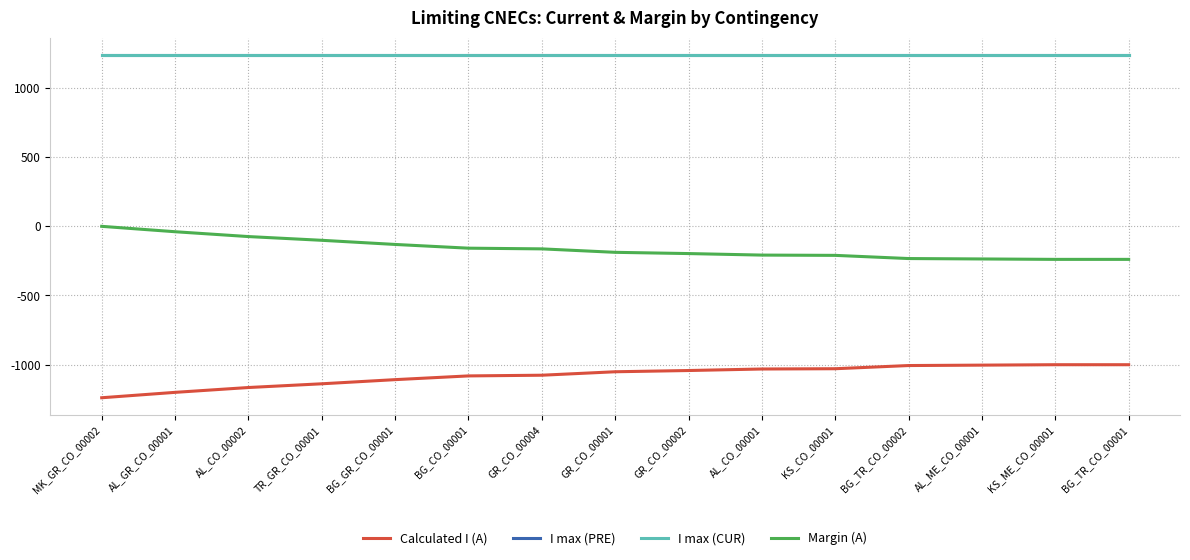

What is the highest value of the I max (PRE) series?

1240